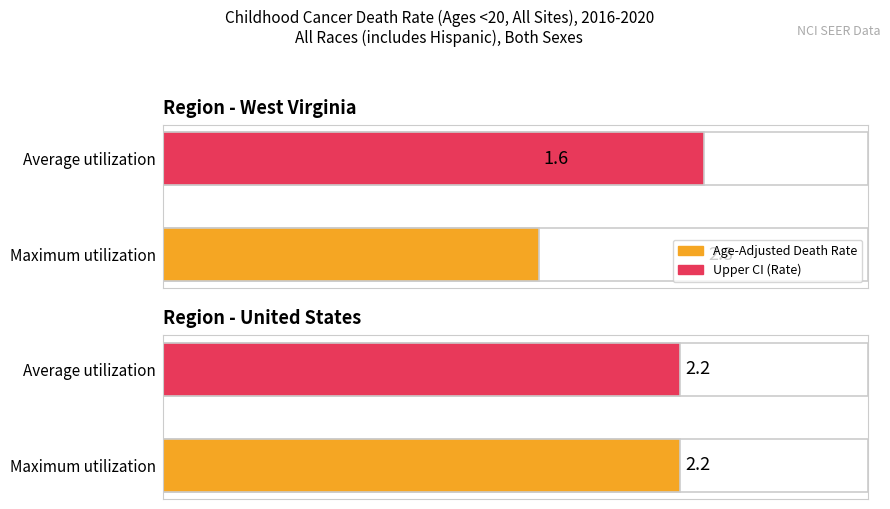

What is the difference between the Age-Adjusted Death Rate values at United States and West Virginia?

0.6